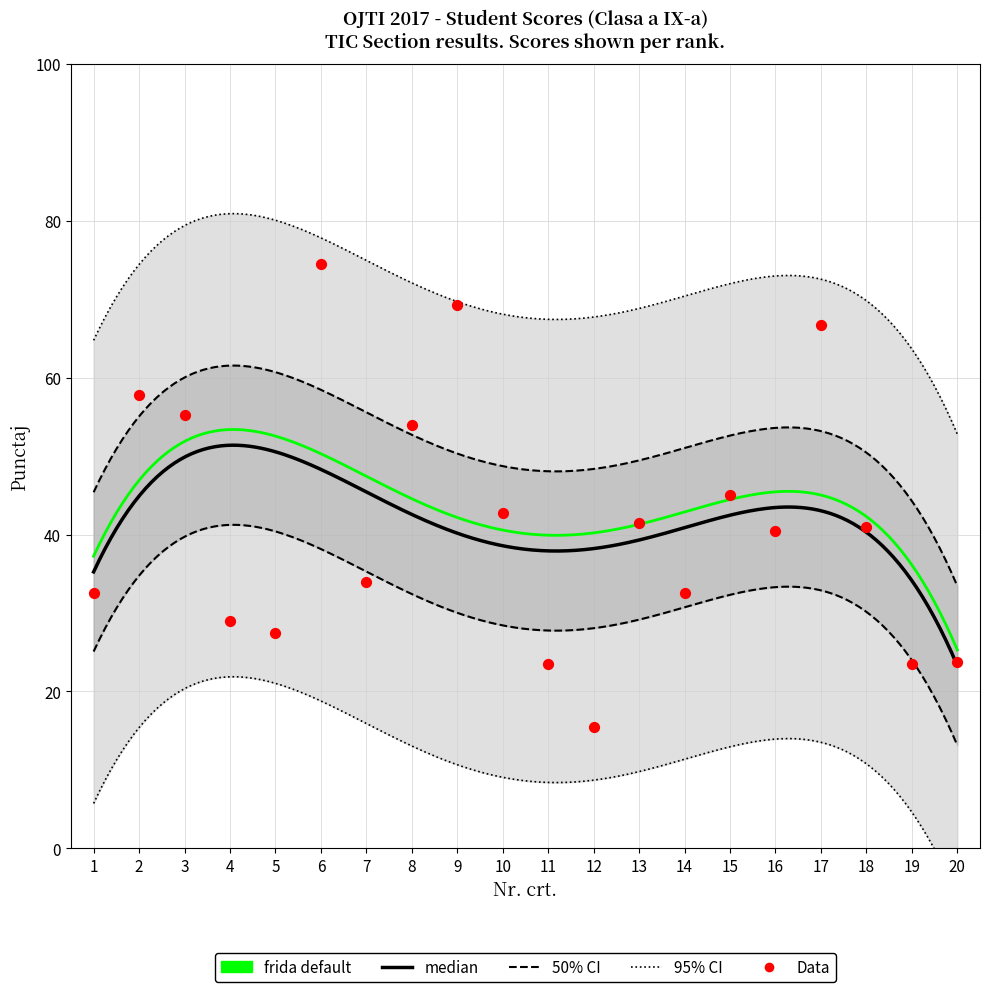

What is the change in value from 1 to 16?

+8.0